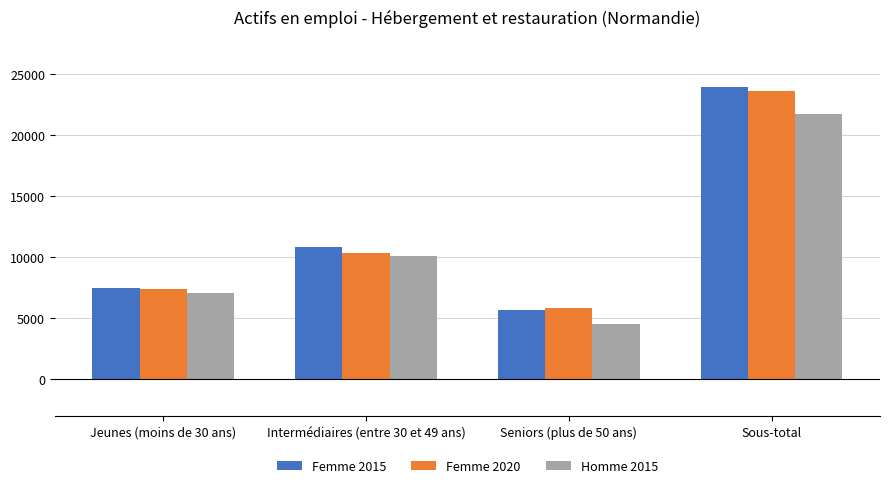

What is the sum of the Femme 2020 values at Seniors (plus de 50 ans) and Jeunes (moins de 30 ans)?

13247.3